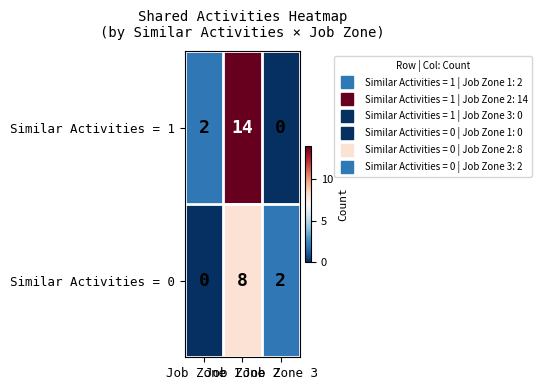

At how many categories does at least one series exceed 12?

1